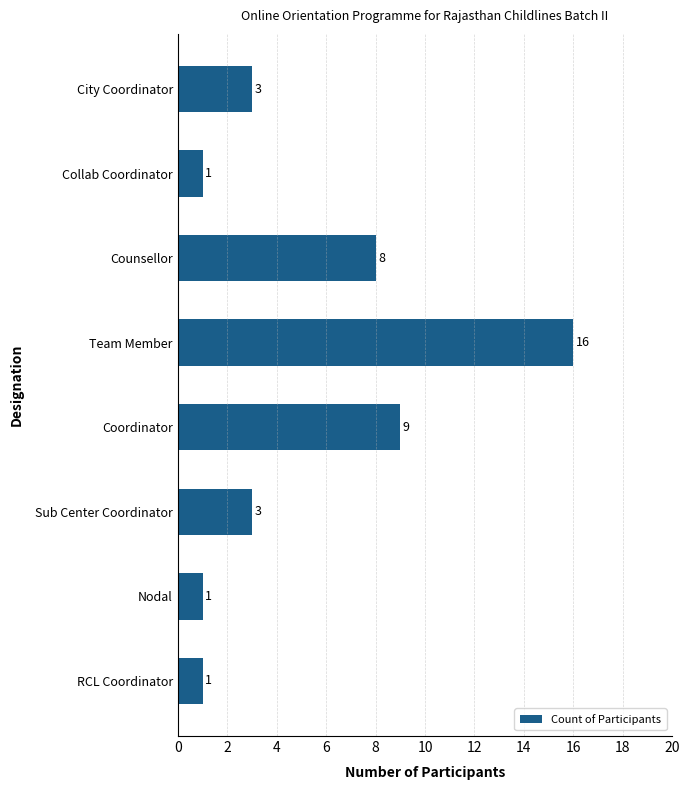

What is the value of the 7th bar from the top?

1